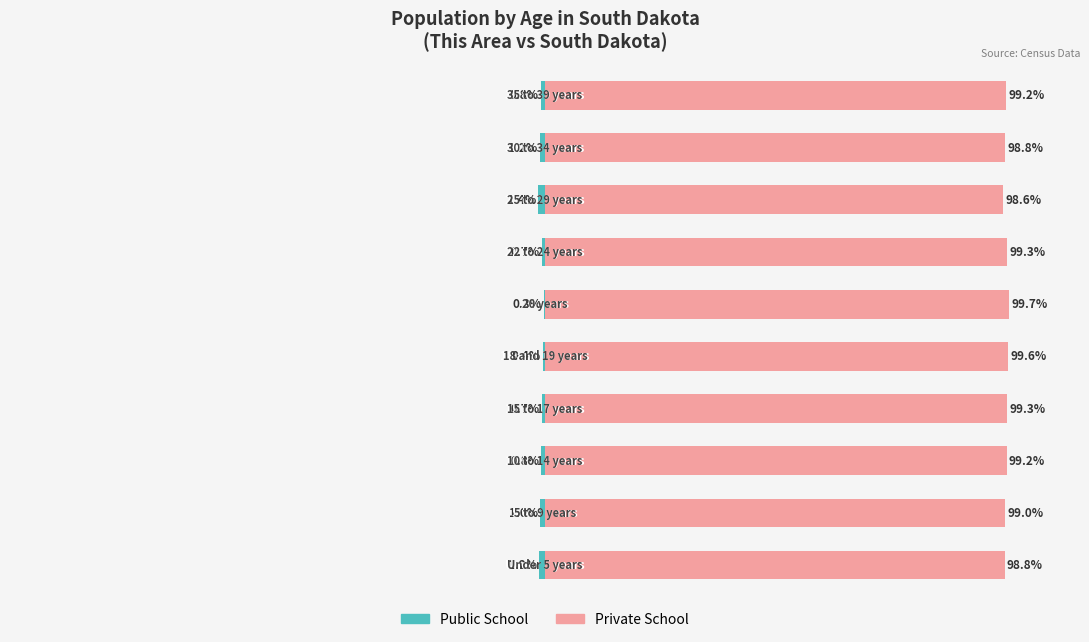

What is the maximum value for Private School?

99.7